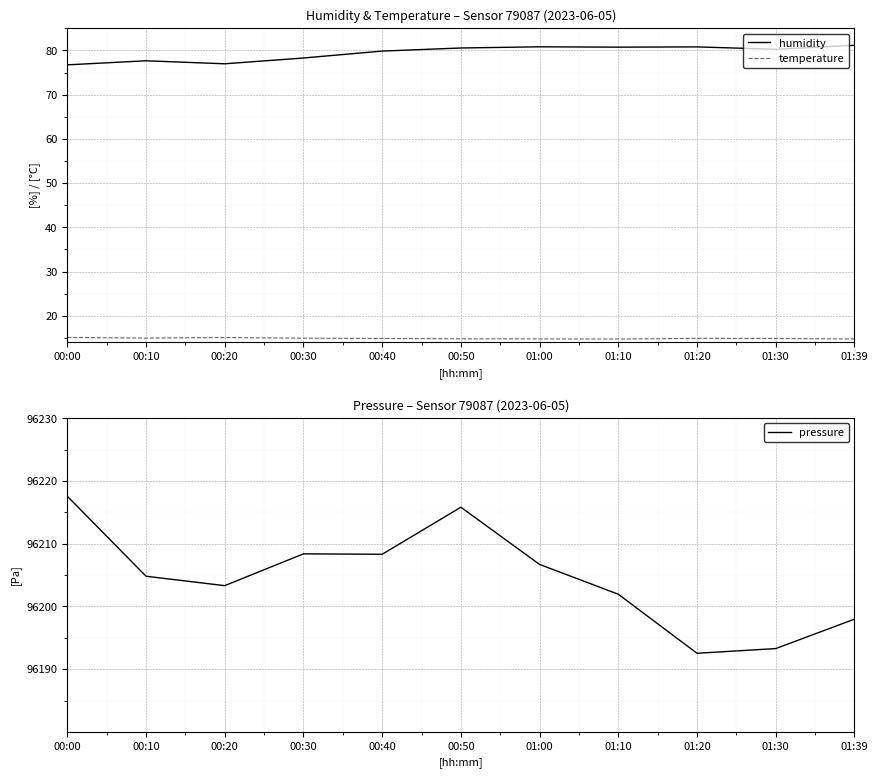

Reading left to right, list all the values displayed in this chart.

humidity: 00:00=76.7	00:10=77.7	00:20=77.0	00:30=78.3	00:40=79.8	00:50=80.5	01:00=80.8	01:10=80.7	01:20=80.8	01:30=80.2	01:39=81.2
temperature: 00:00=15.1	00:10=15.0	00:20=15.1	00:30=14.9	00:40=14.9	00:50=14.8	01:00=14.8	01:10=14.8	01:20=14.9	01:30=14.9	01:39=14.8
pressure: 00:00=96217.6	00:10=96204.8	00:20=96203.3	00:30=96208.4	00:40=96208.3	00:50=96215.8	01:00=96206.7	01:10=96201.9	01:20=96192.5	01:30=96193.3	01:39=96198.0